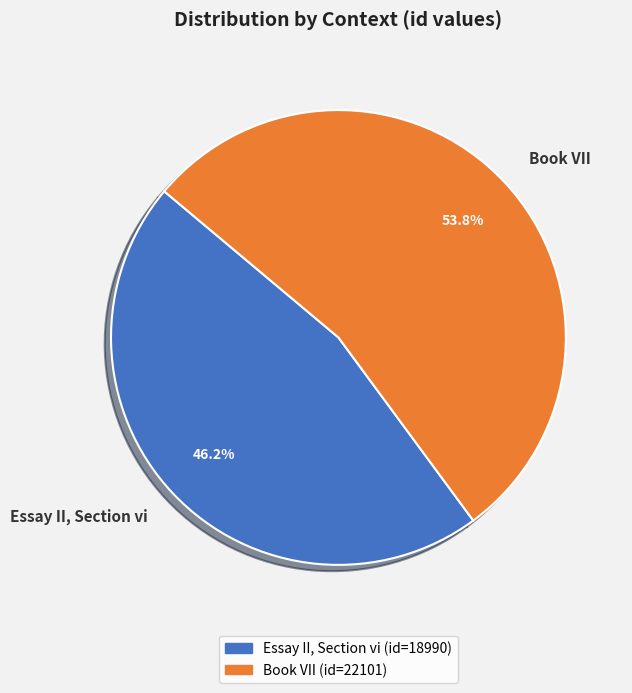

Count the number of slices in the pie.

2